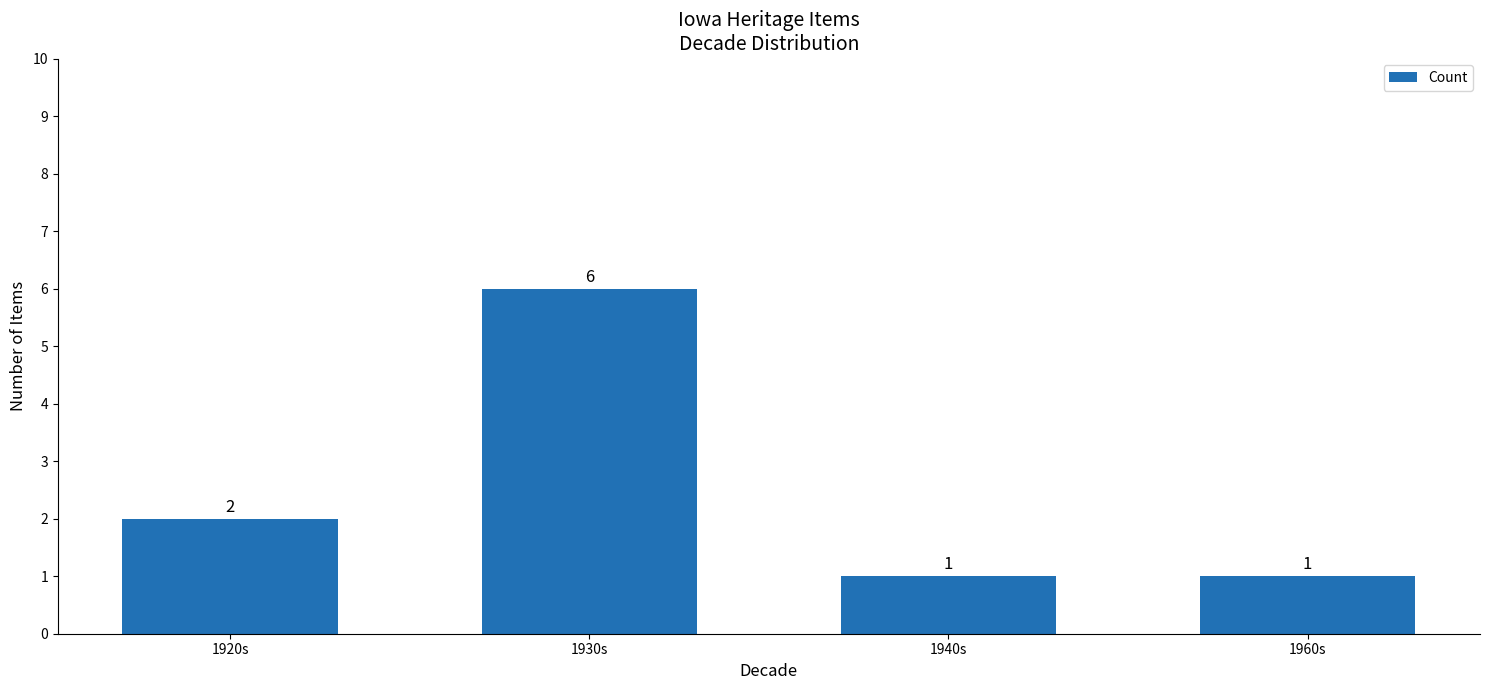

What is the change in value from 1920s to 1960s?

-1